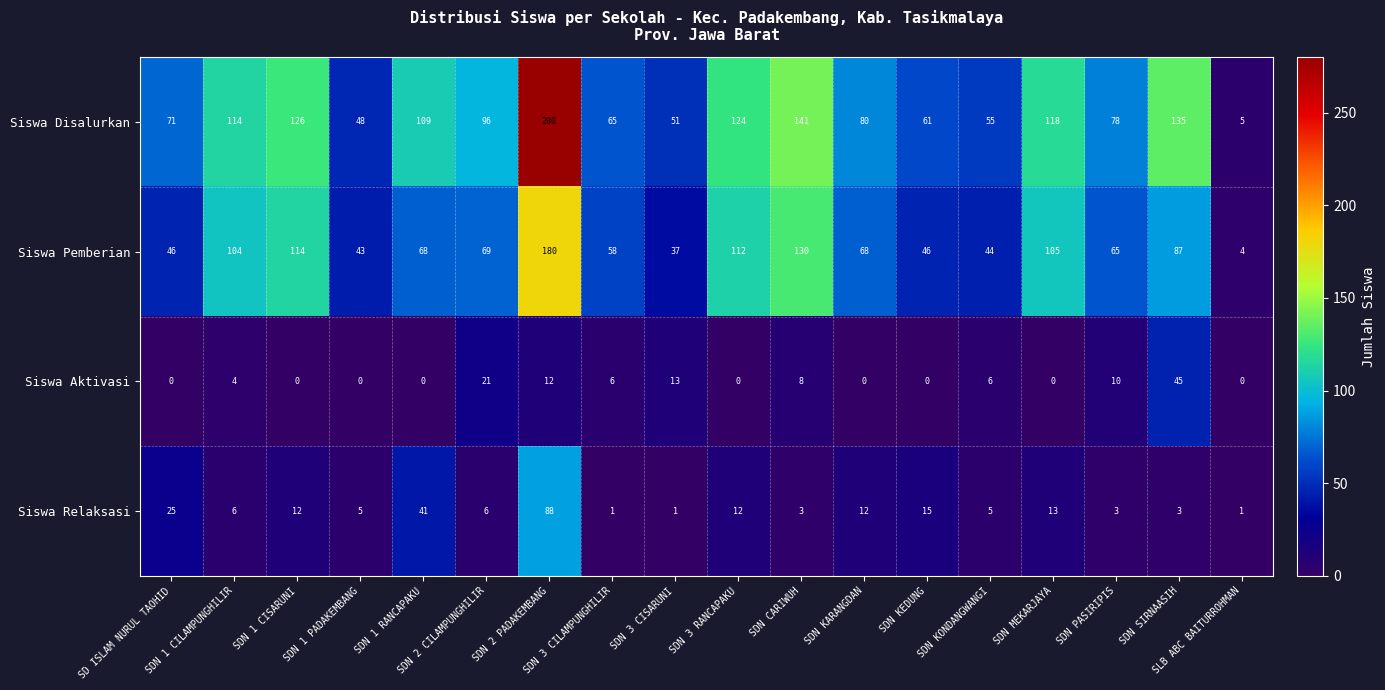

Which series has the widest spread of values?

Siswa Disalurkan